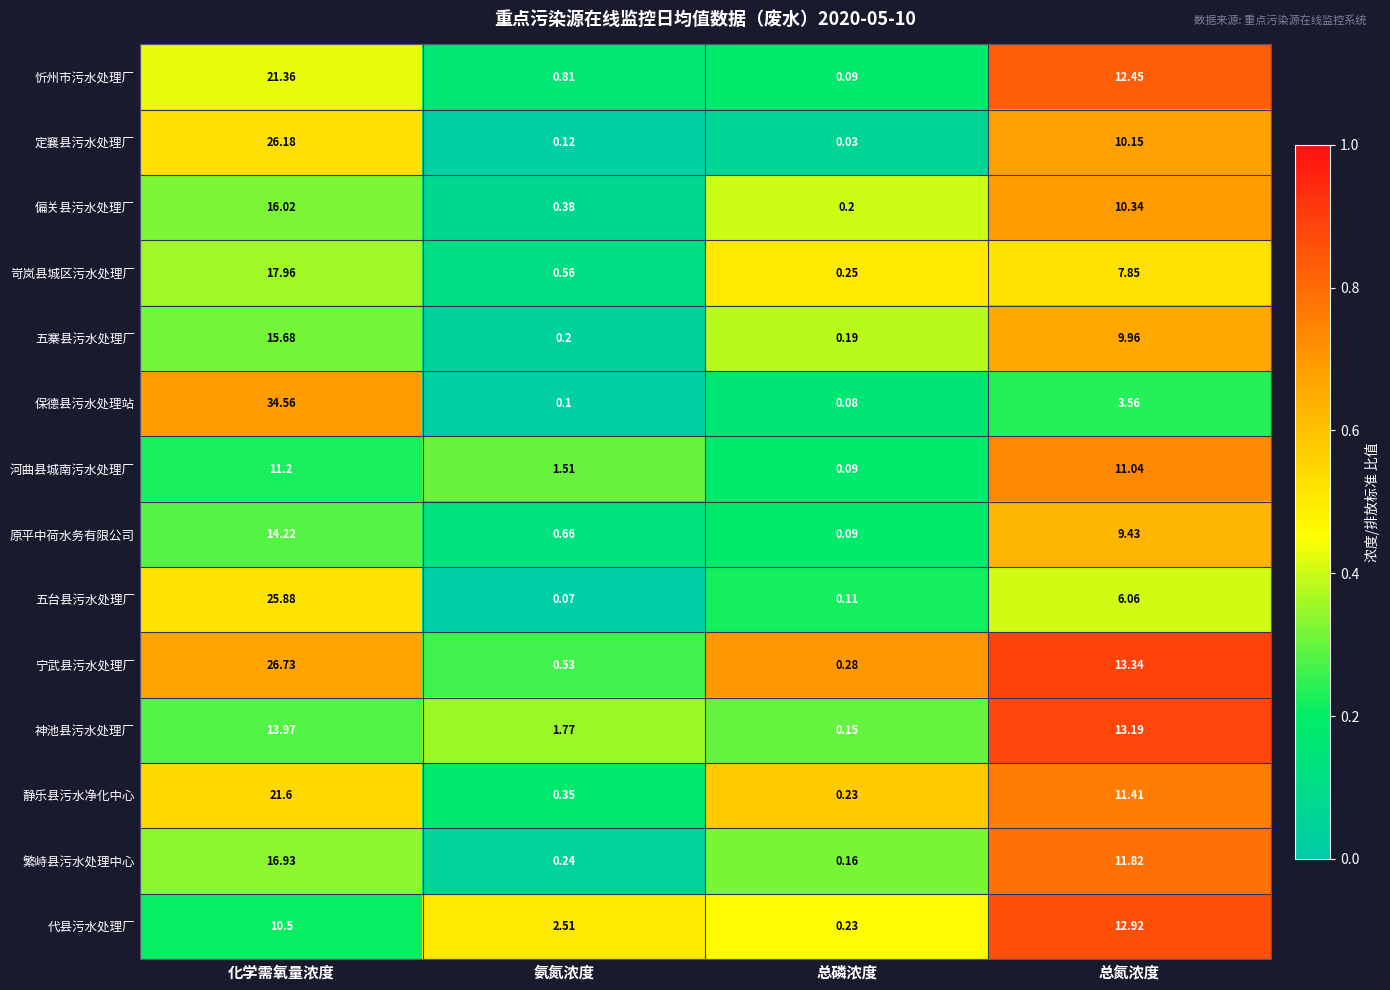

List the series in order of their peak value, lowest first.

河曲县城南污水处理厂, 代县污水处理厂, 神池县污水处理厂, 原平中荷水务有限公司, 五寨县污水处理厂, 偏关县污水处理厂, 繁峙县污水处理中心, 岢岚县城区污水处理厂, 忻州市污水处理厂, 静乐县污水净化中心, 五台县污水处理厂, 定襄县污水处理厂, 宁武县污水处理厂, 保德县污水处理站